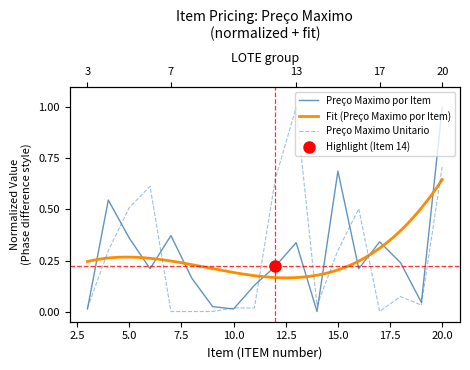

Where do Preço Maximo por Item and Preço Maximo Unitario first cross each other?

3 and 4